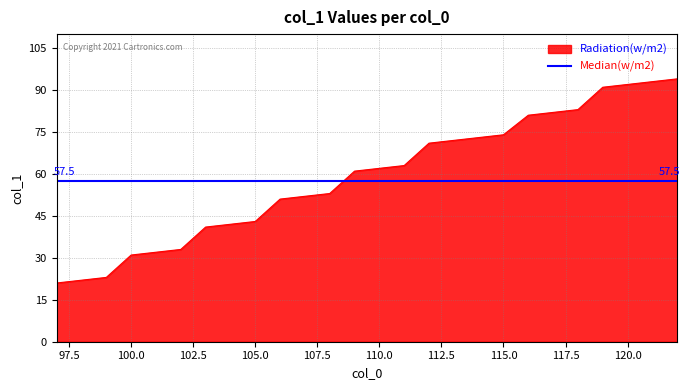

The chart shows a value of 51 at 106. True or false?

True